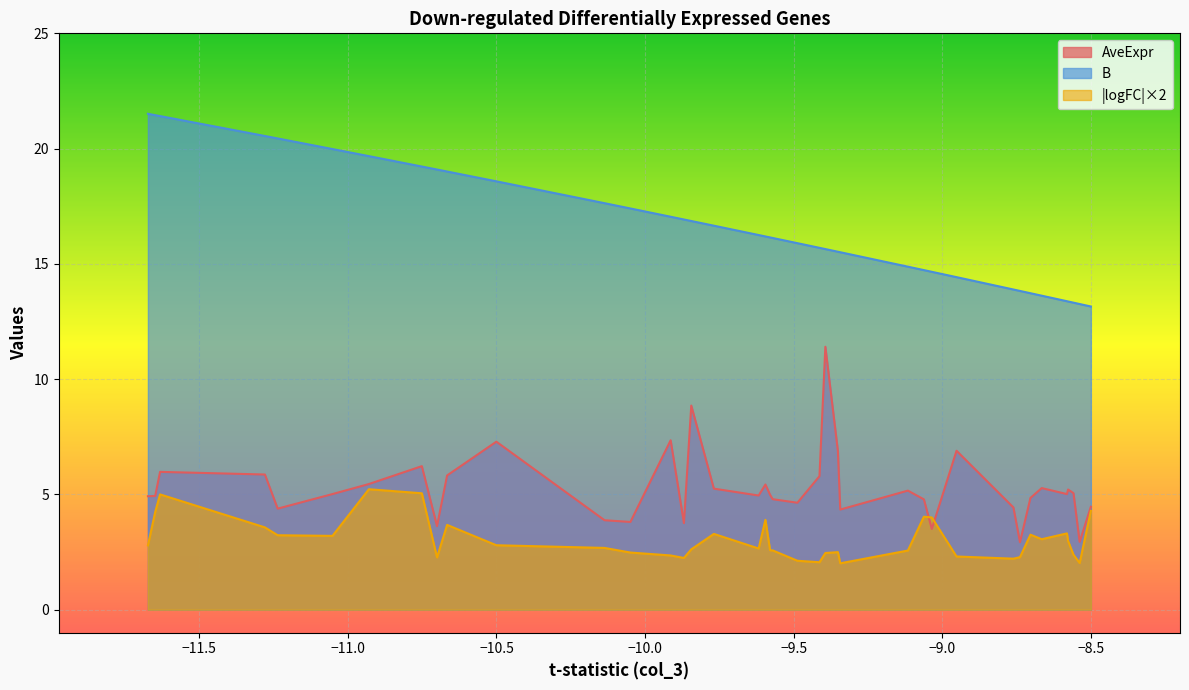

True or false: B and logFC cross at least once.

False